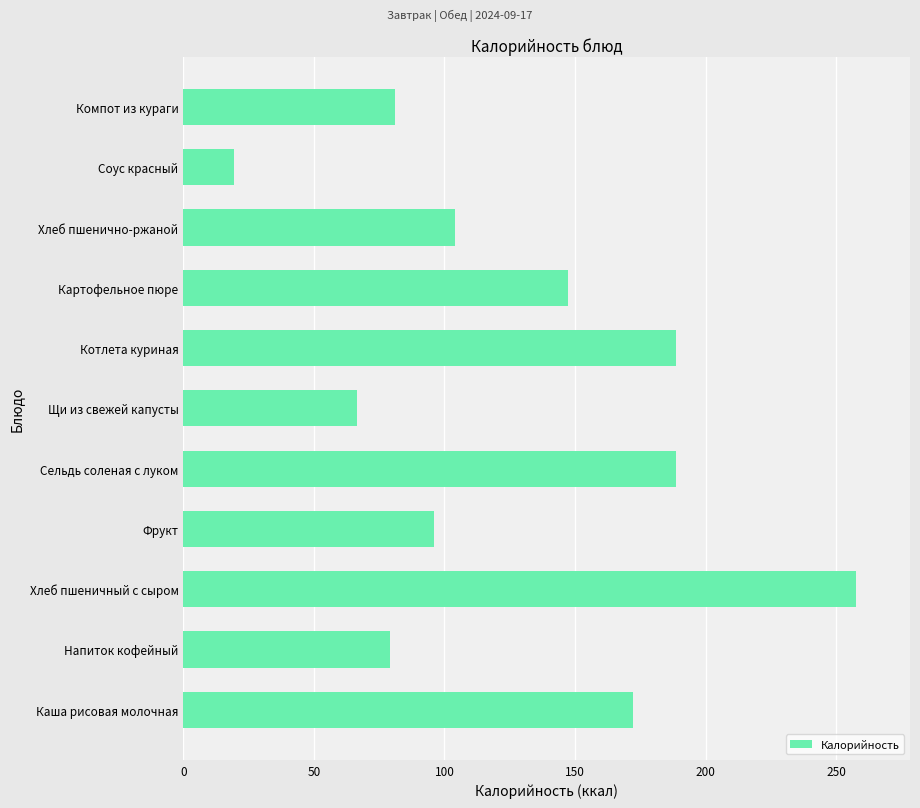

What is the change in value from Щи из свежей капусты to Котлета куриная?

+122.2